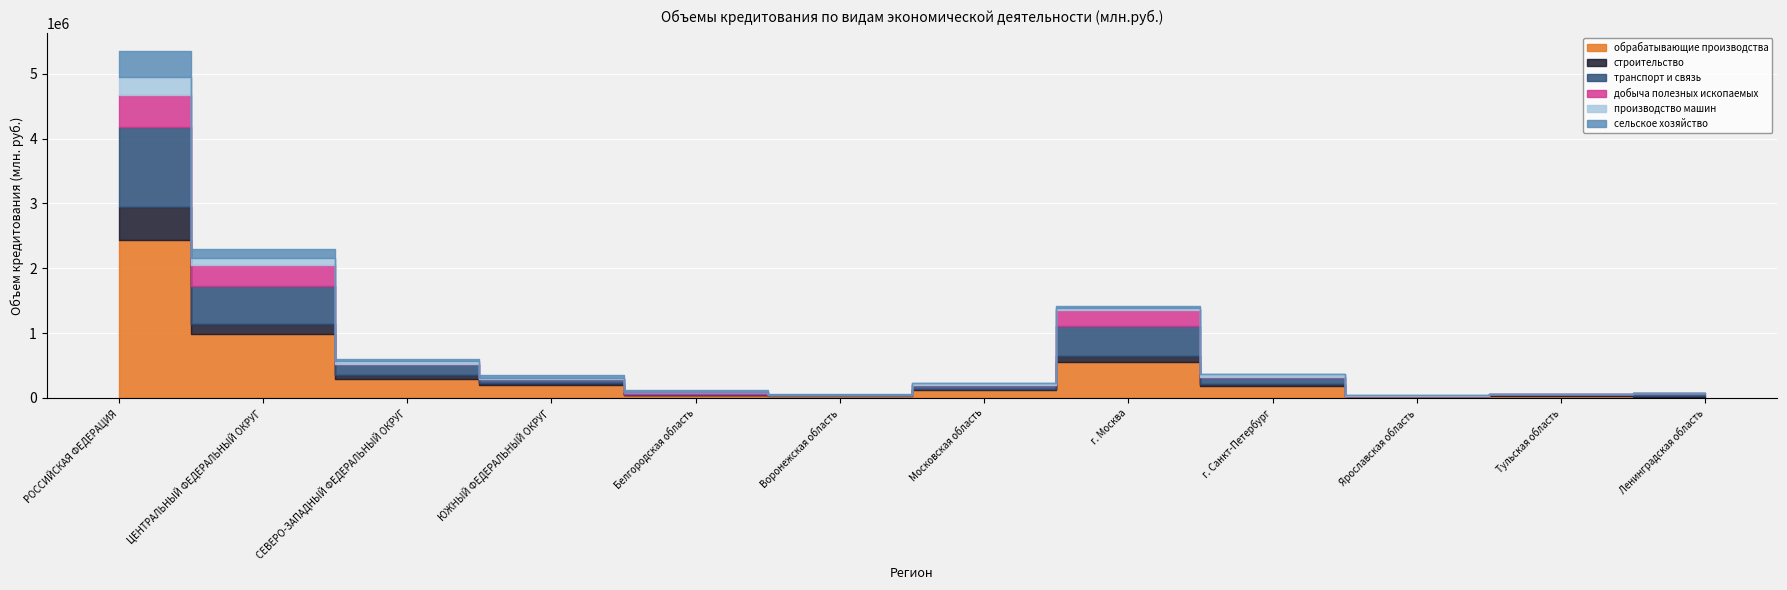

What is the label of the 5th point from the right?

г. Москва